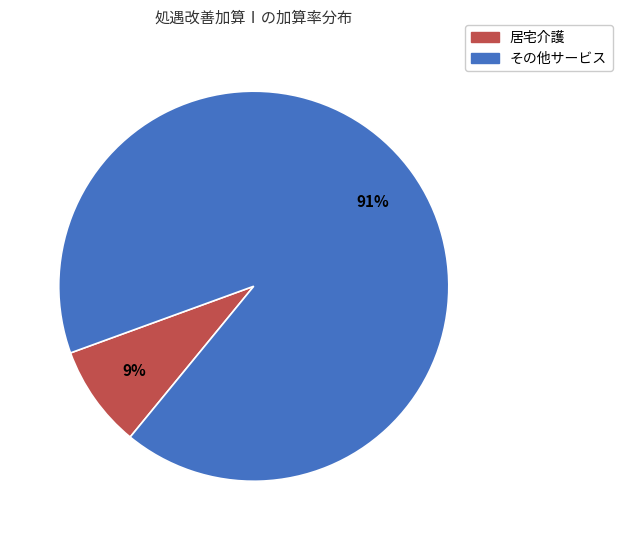

To the nearest percent, what is the average slice percentage?

50%